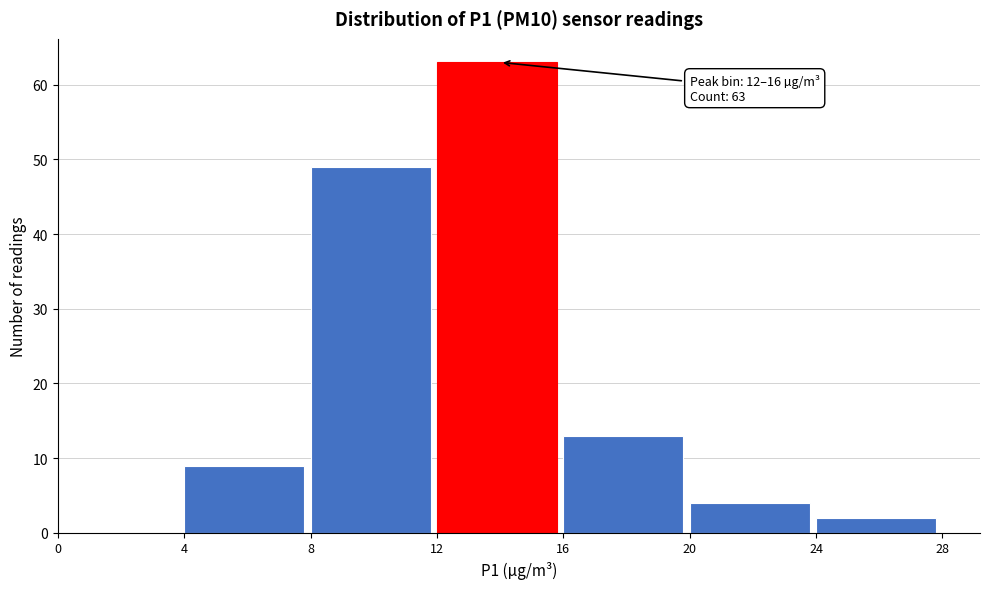

Which range on the x-axis has the tallest bar?

12 to 16